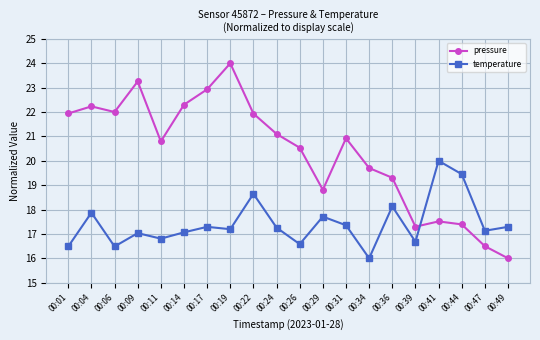

Between 00:14 and 00:19, which series saw the biggest shift?

pressure